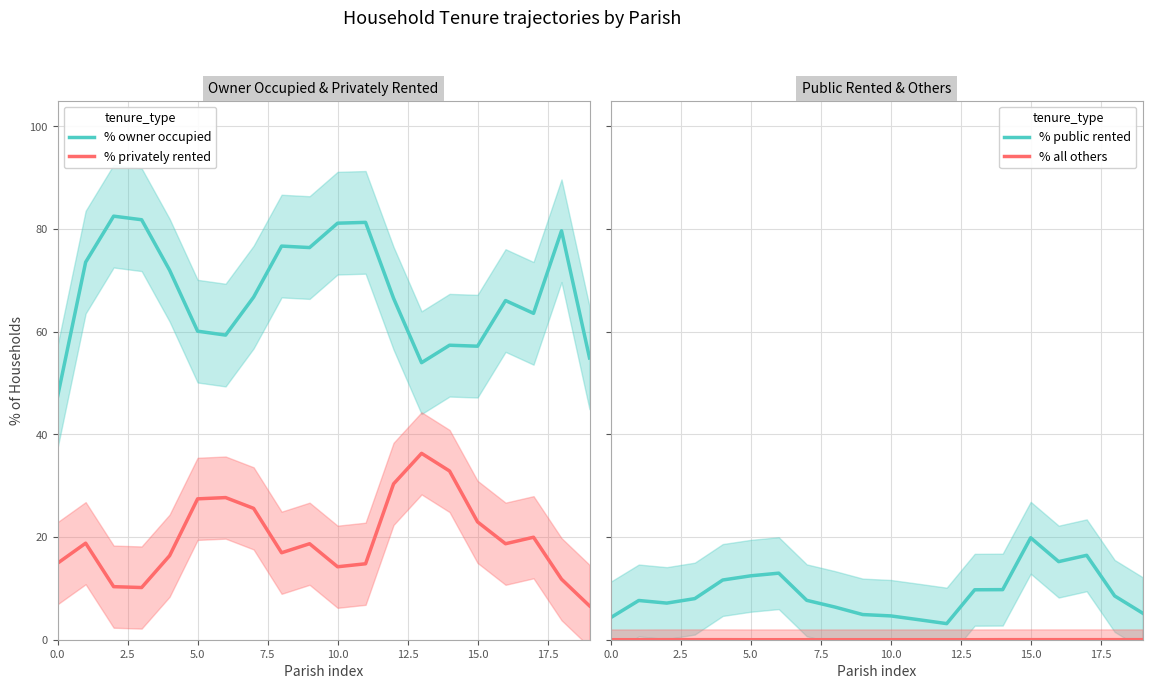

What is the spread (max minus min) of values at 11?

81.3